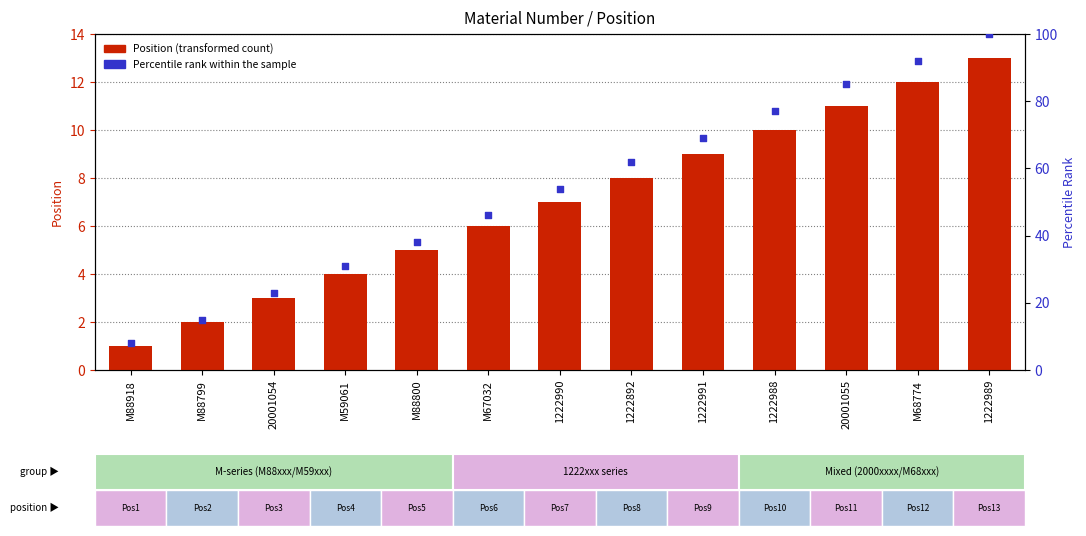

Is the value of Percentile rank within the sample at 20001055 greater than the value of Position (transformed count) at 20001055?

Yes